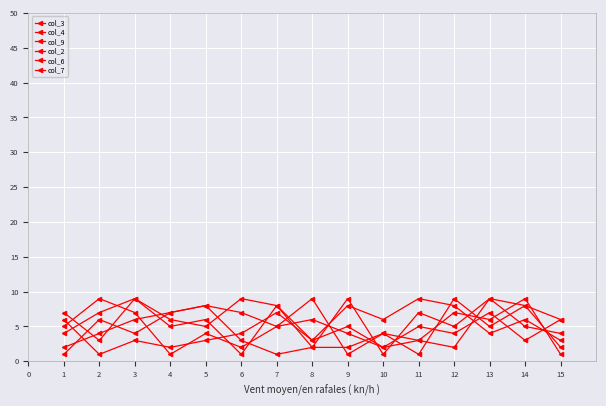

What is the difference between the col_2 values at 3 and 10?

3